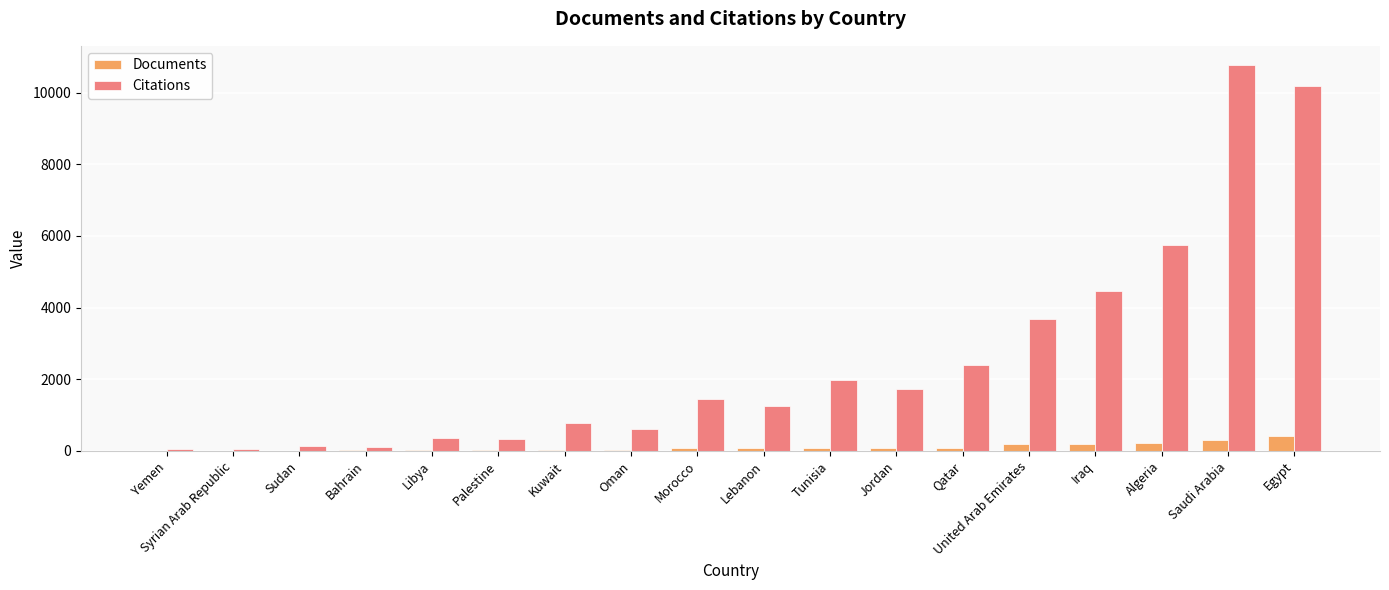

What is the greatest value displayed?

10772